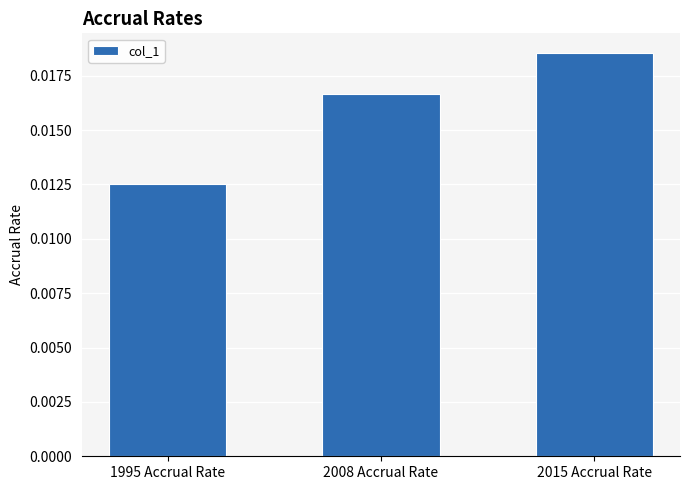

Which category has the lowest value across all series?

1995 Accrual Rate